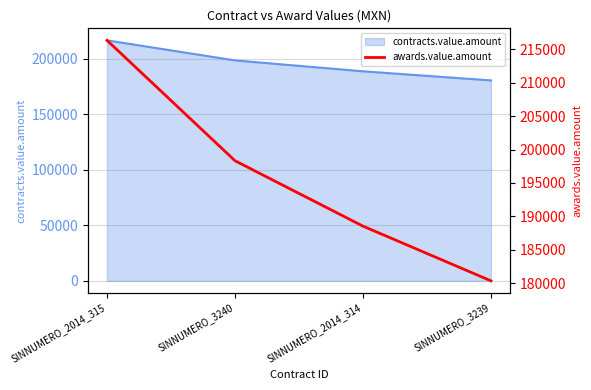

Which category has the lowest value across all series?

SINNUMERO_3239